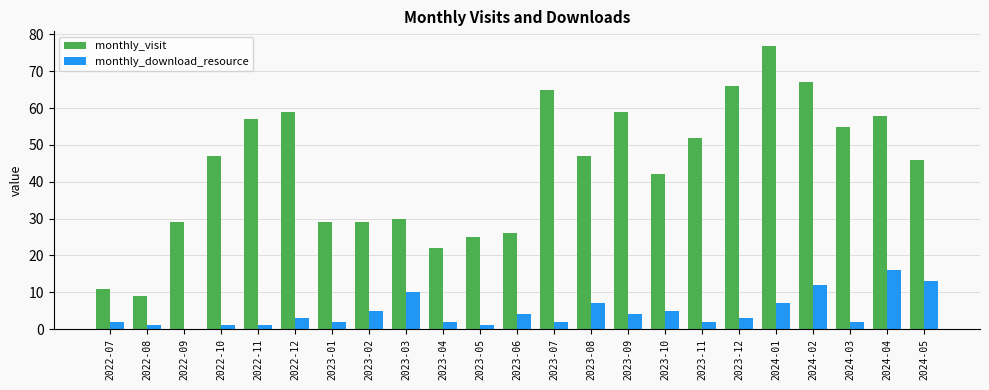

What are all the series names shown in the legend?

monthly_visit, monthly_download_resource